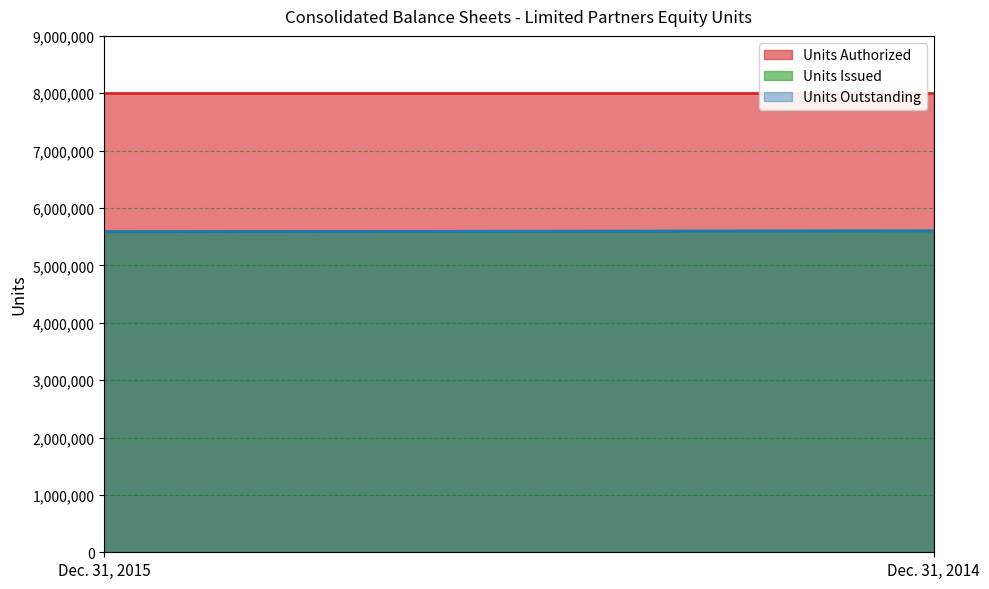

Between Dec. 31, 2015 and Dec. 31, 2014, which series saw the biggest shift?

Units Issued